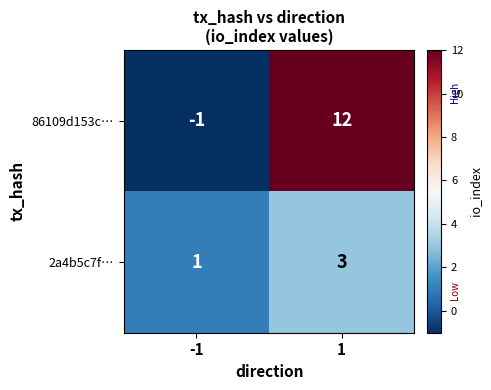

What is the approximate value of 86109d153c… at 1, to the nearest 5?

10